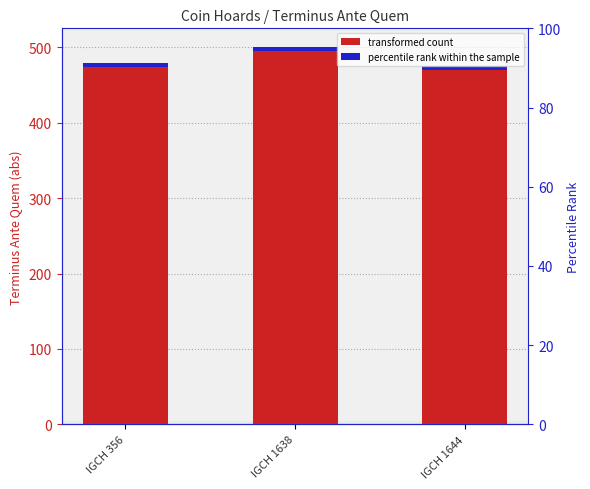

Which has a higher value, IGCH 356 or IGCH 1644?

IGCH 356